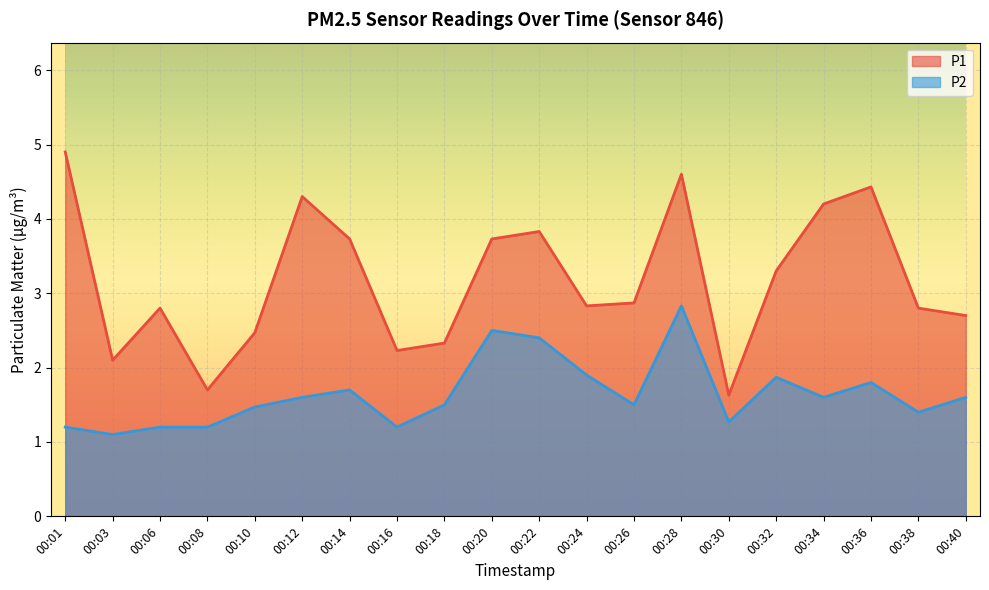

What is the difference between the highest and lowest values at 00:03?

1.0